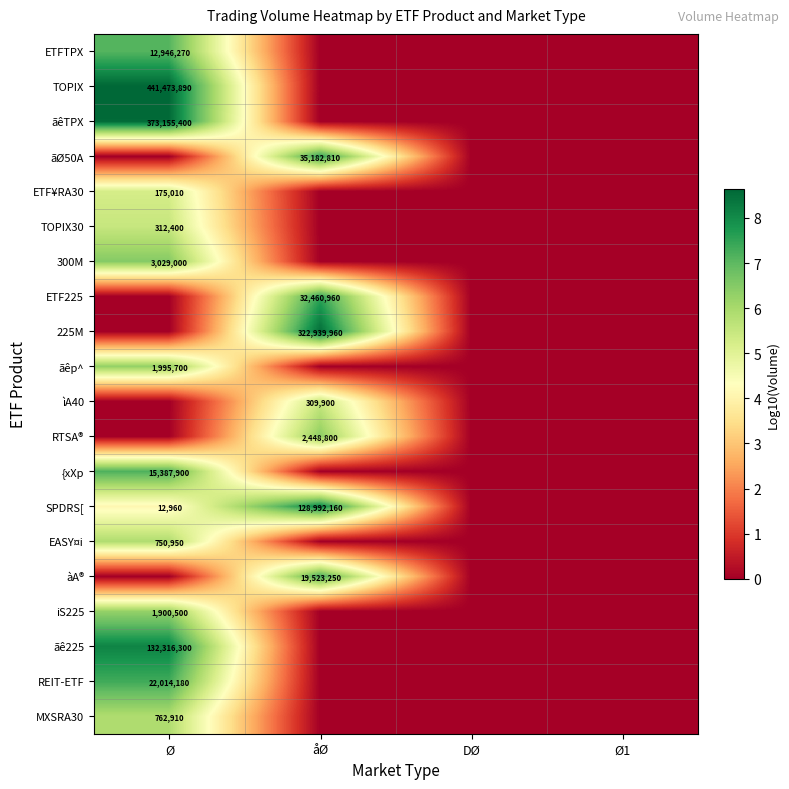

How many categories are shown in the chart?

4